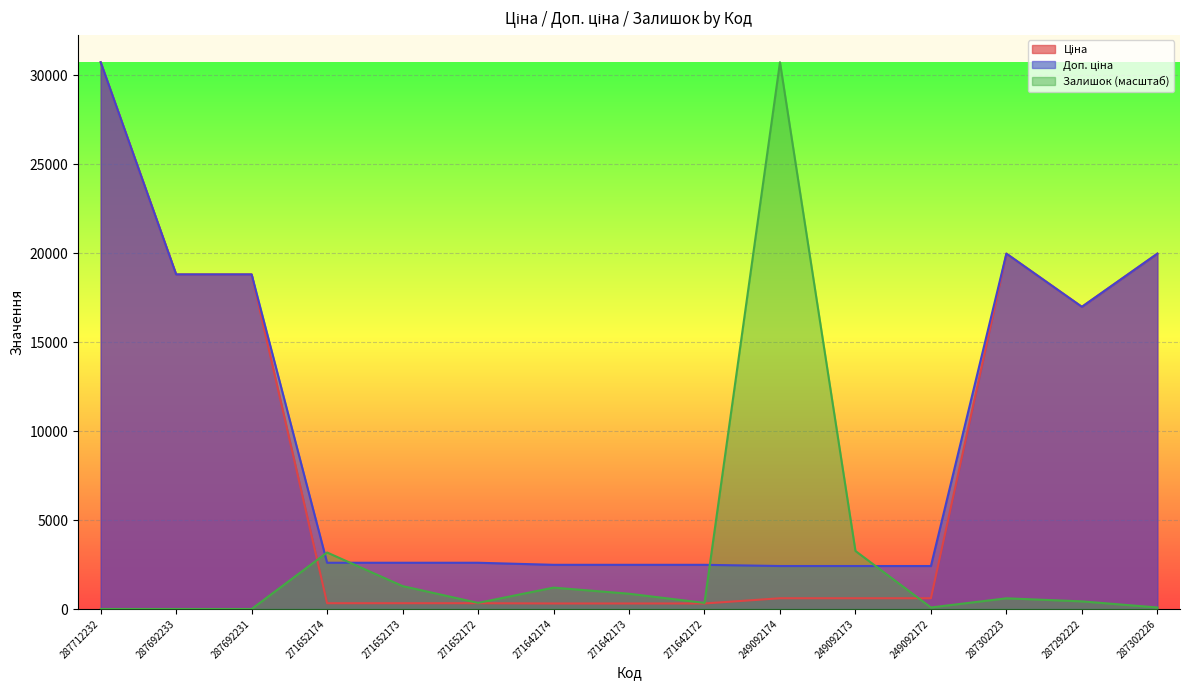

True or false: Ціна has more than 1 interior local peaks.

False